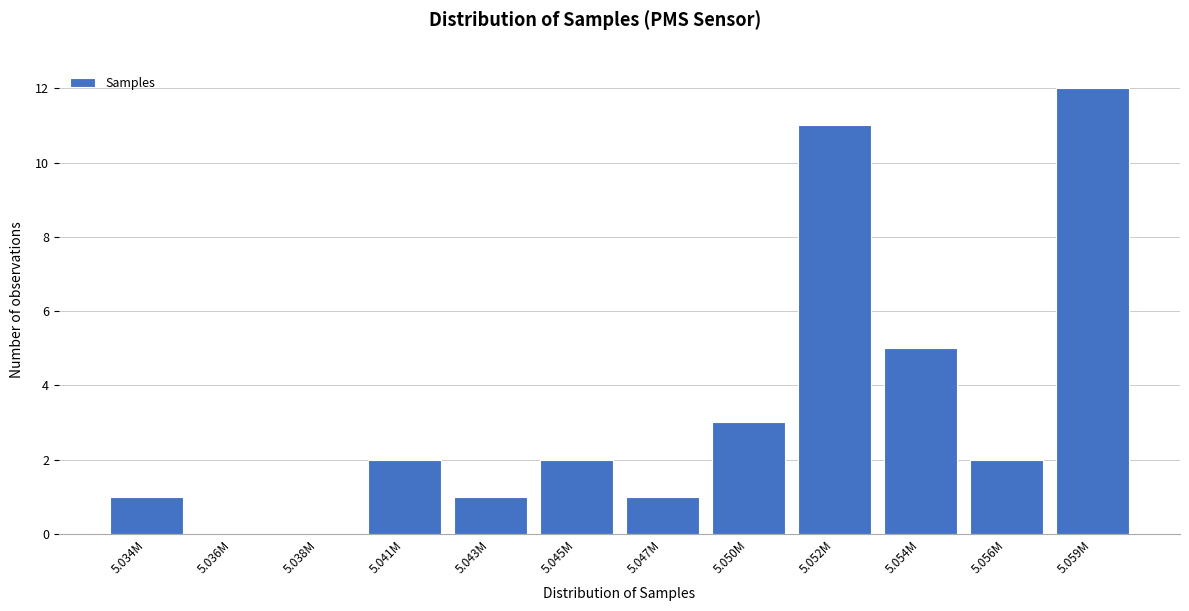

Reading left to right, list all the values displayed in this chart.

5.034M=1	5.036M=0	5.038M=0	5.041M=2	5.043M=1	5.045M=2	5.047M=1	5.050M=3	5.052M=11	5.054M=5	5.056M=2	5.059M=12